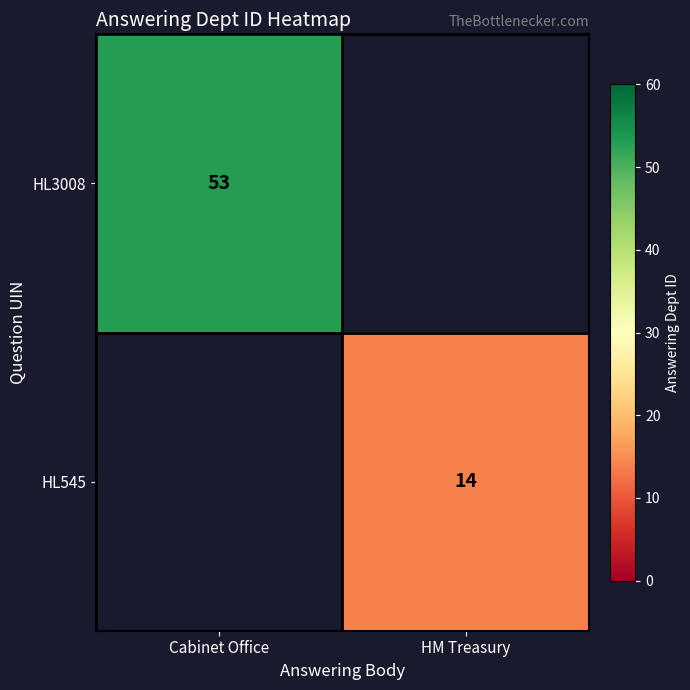

What is the maximum value shown in the chart?

53.0